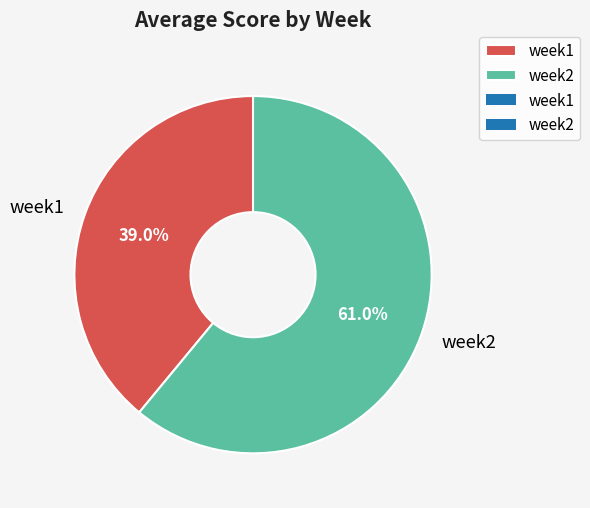

Which category has the smallest portion of the pie?

week1